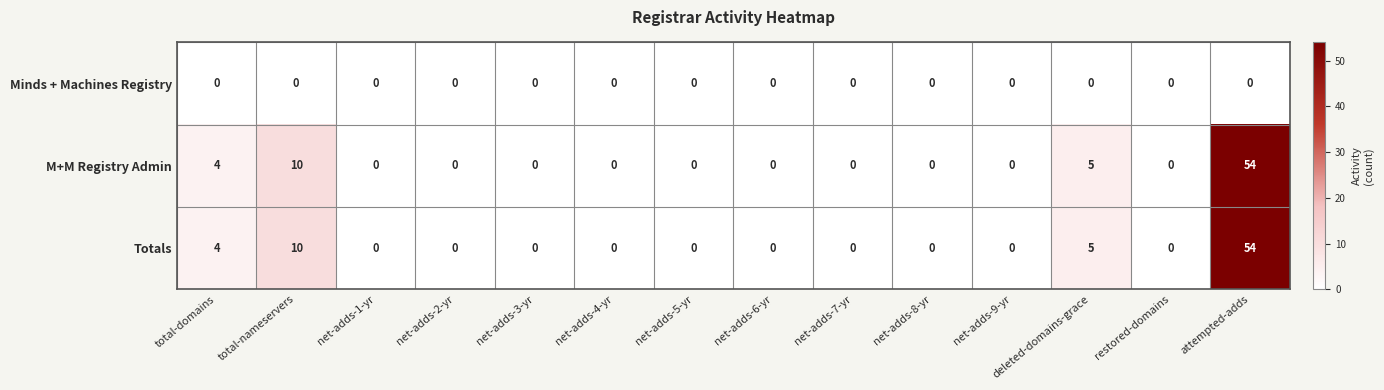

Which label corresponds to the largest value in the chart?

attempted-adds